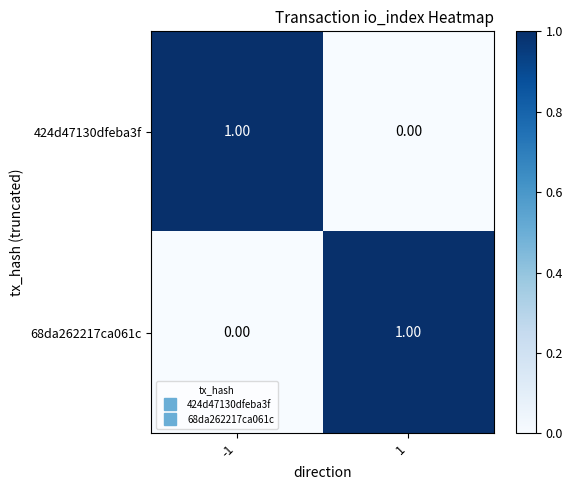

What is the spread (max minus min) of values at 1?

1